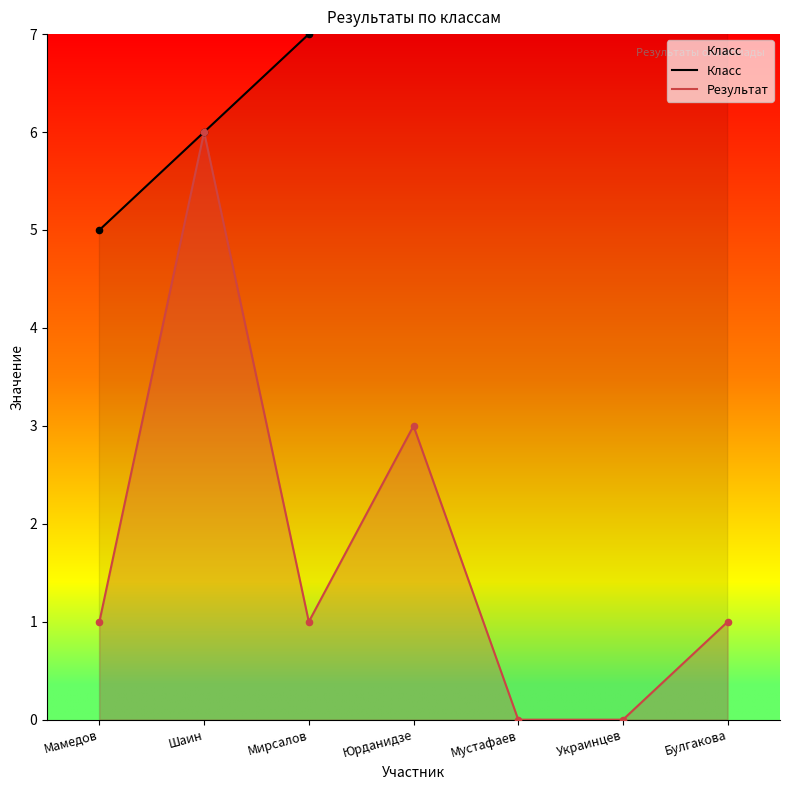

What are all the series names shown in the legend?

Класс, Результат